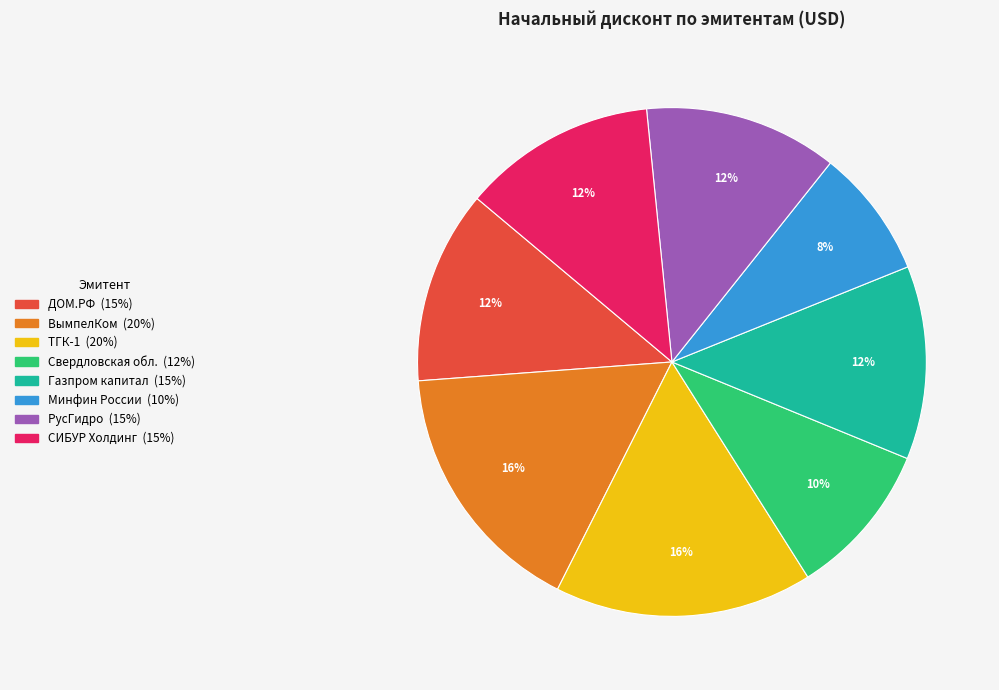

To the nearest percent, what is the average slice percentage?

12%